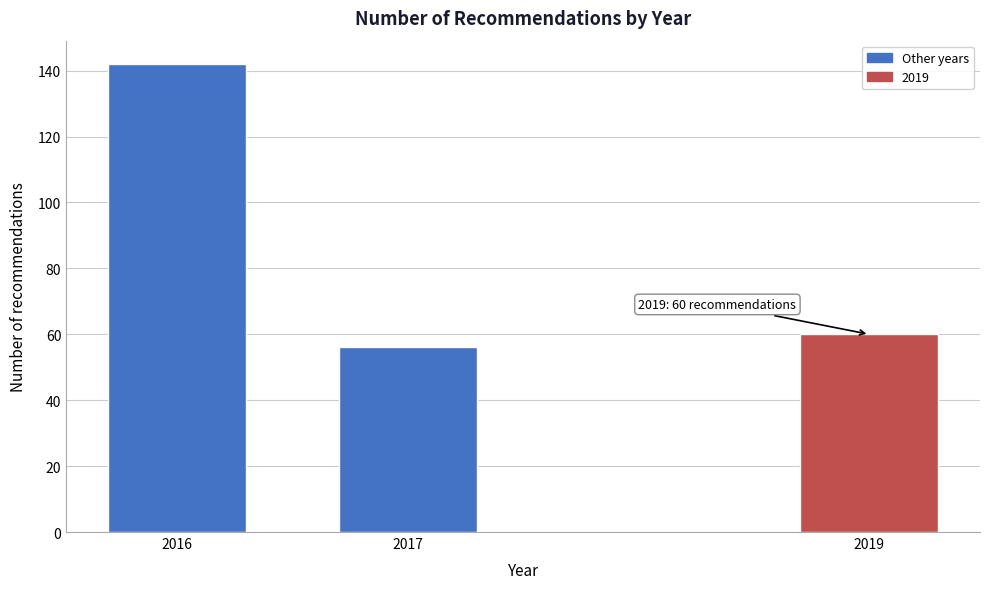

Reading left to right, list all the values displayed in this chart.

142	56	60